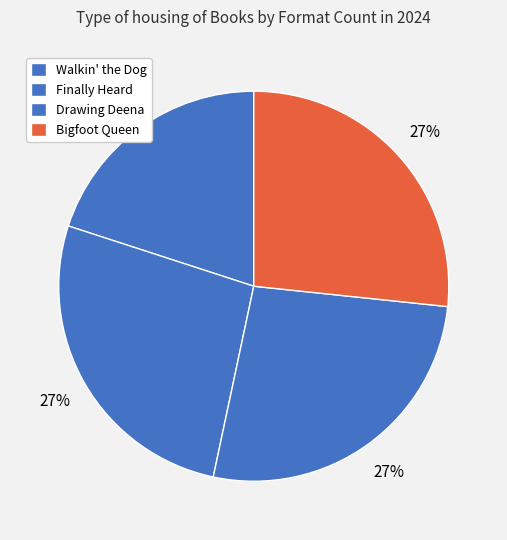

Is it true that Drawing Deena is 27% of the pie?

True